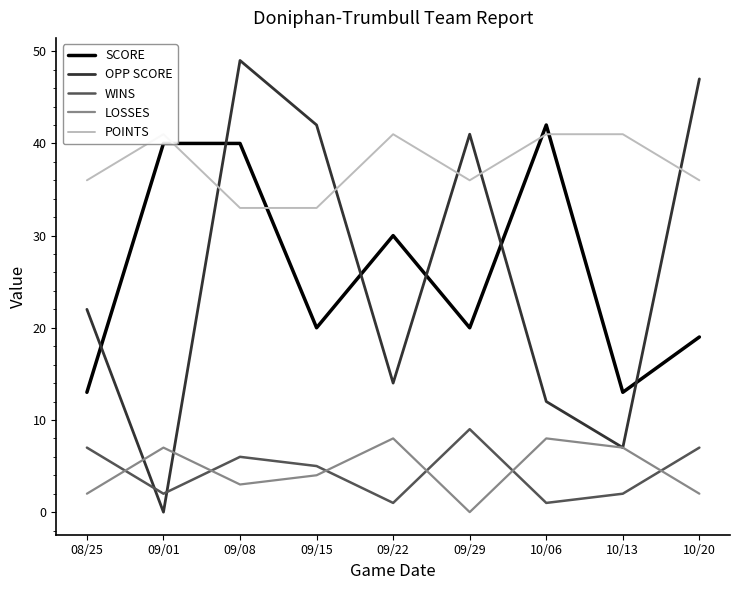

What position from the left is 08/25?

1